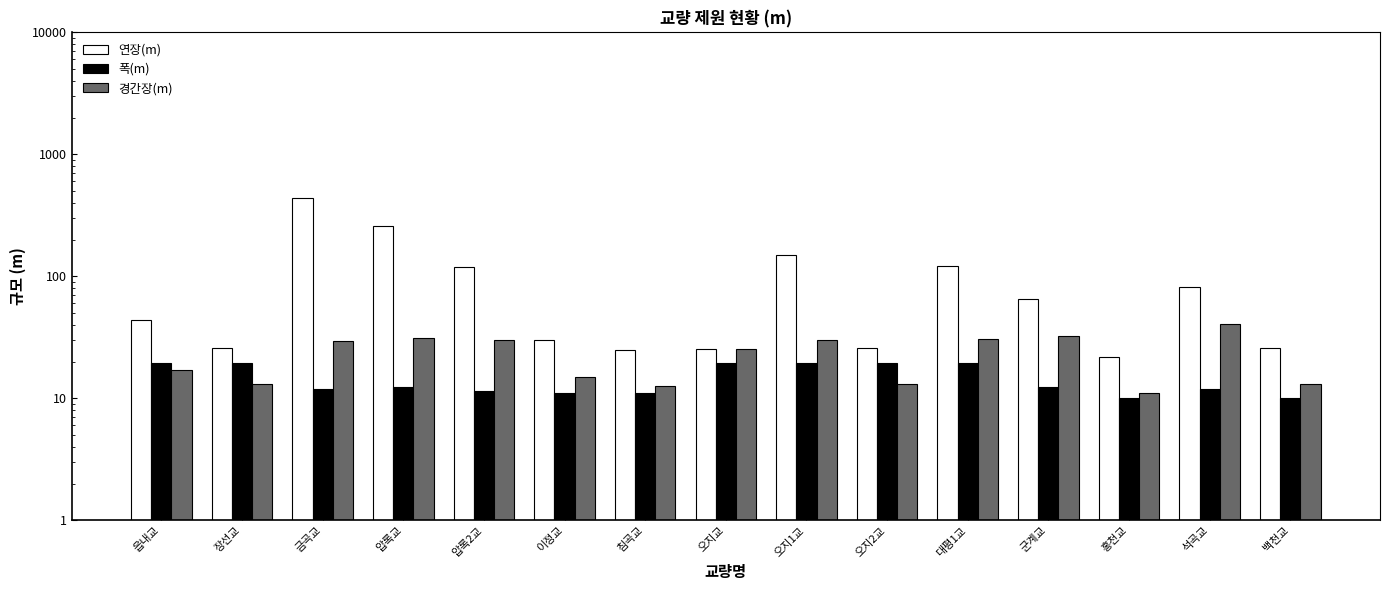

What is the lowest value of the 폭(m) series?

10.0